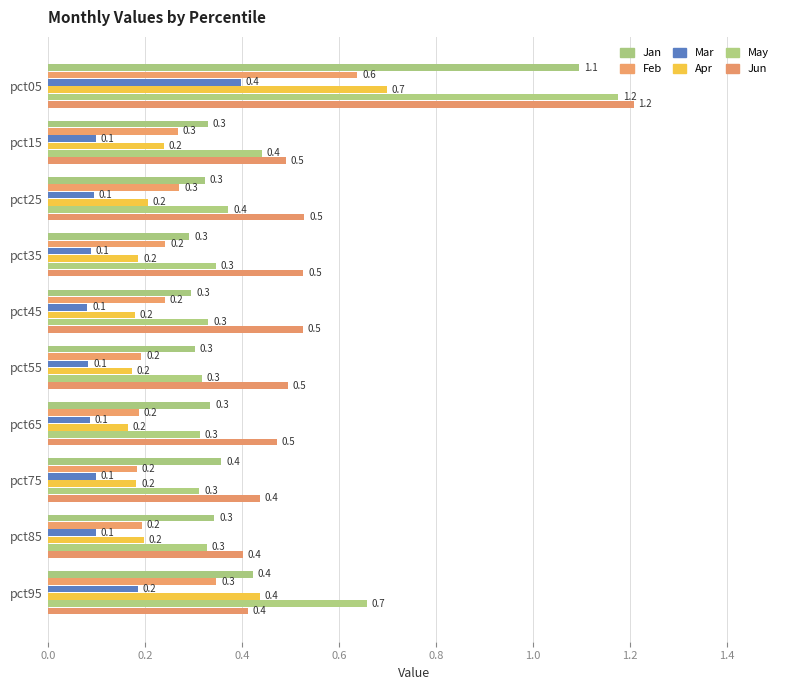

How many series are shown in this chart?

6